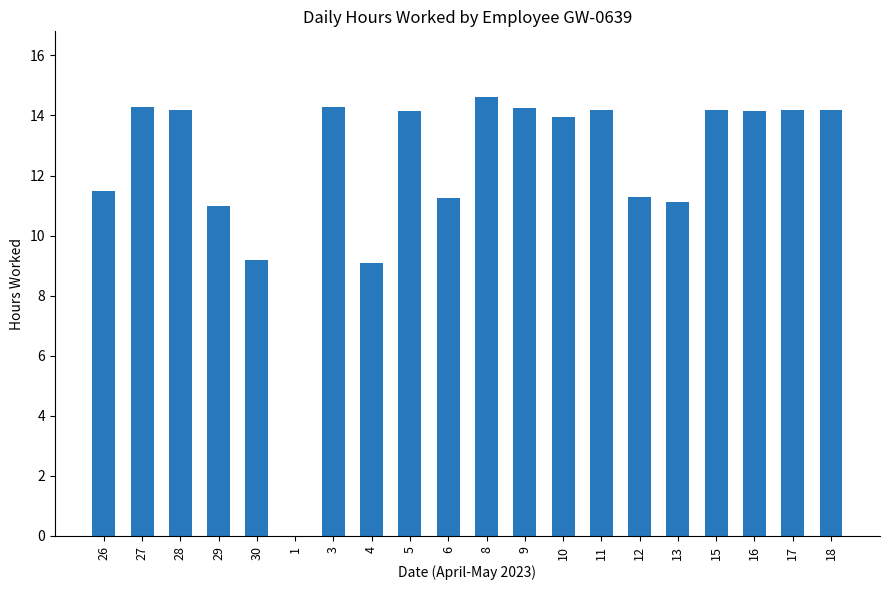

The chart shows a value of 9.1 at 4. True or false?

True